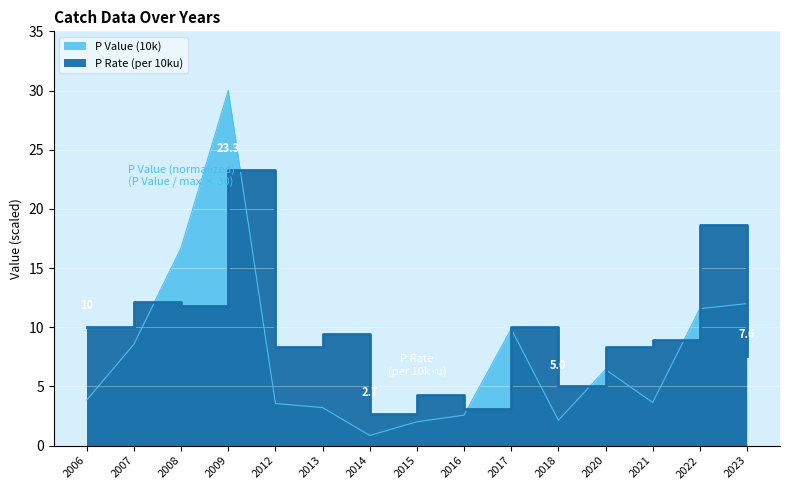

Is the value of P Rate (per 10ku) at 2017 greater than the value of P Value (10k) at 2020?

Yes